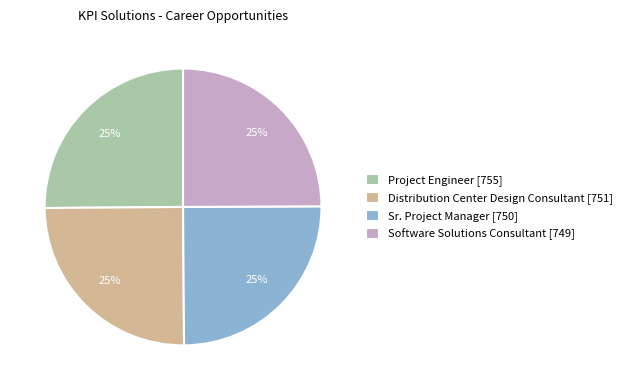

To the nearest percent, what portion does Distribution Center Design Consultant [751] represent?

25%